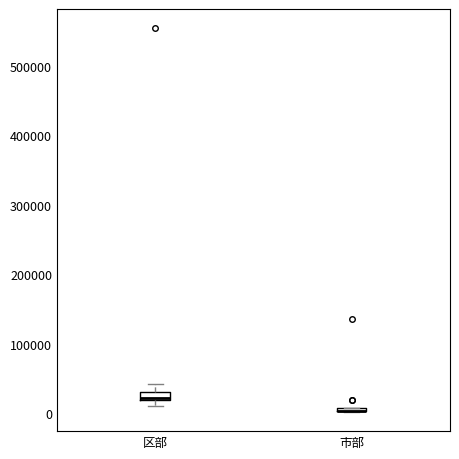

Where does the upper whisker of the box for 区部 end on the y-axis? The values are not printed on the chart, so give them approximately, as read against the axis.

40000